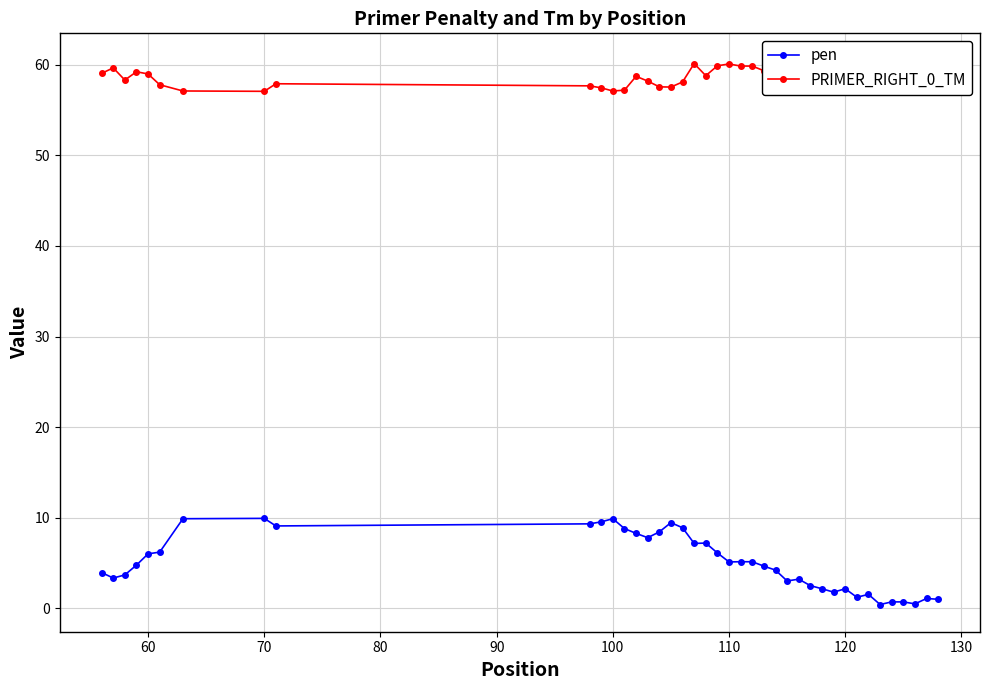

True or false: pen has more than 1 points higher than both neighbors.

True